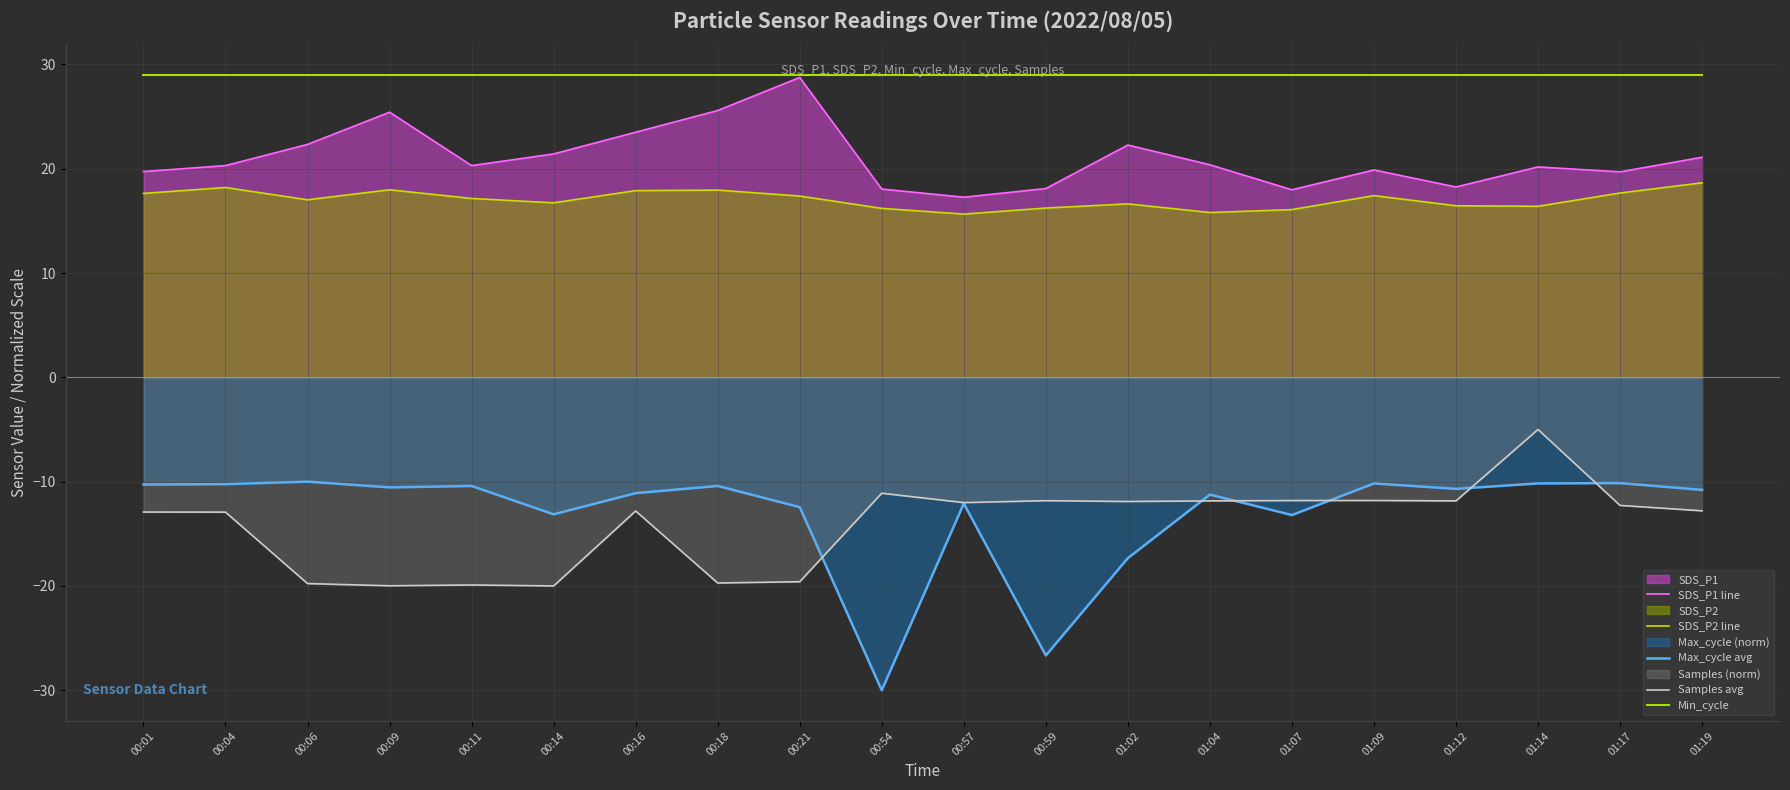

What is the difference between the second highest and second lowest values in the SDS_P2 line series?

2.4